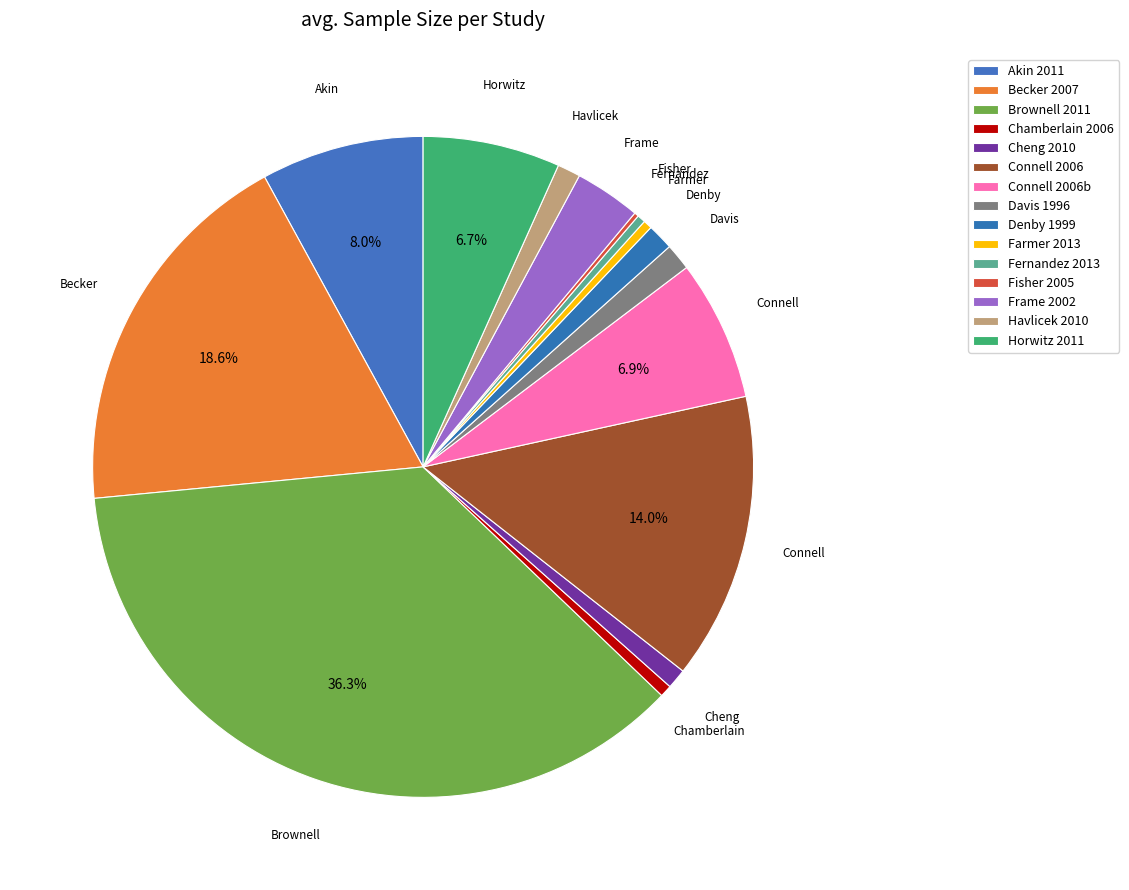

What percentage do Horwitz 2011 and Cheng 2010 together represent?

7.7%